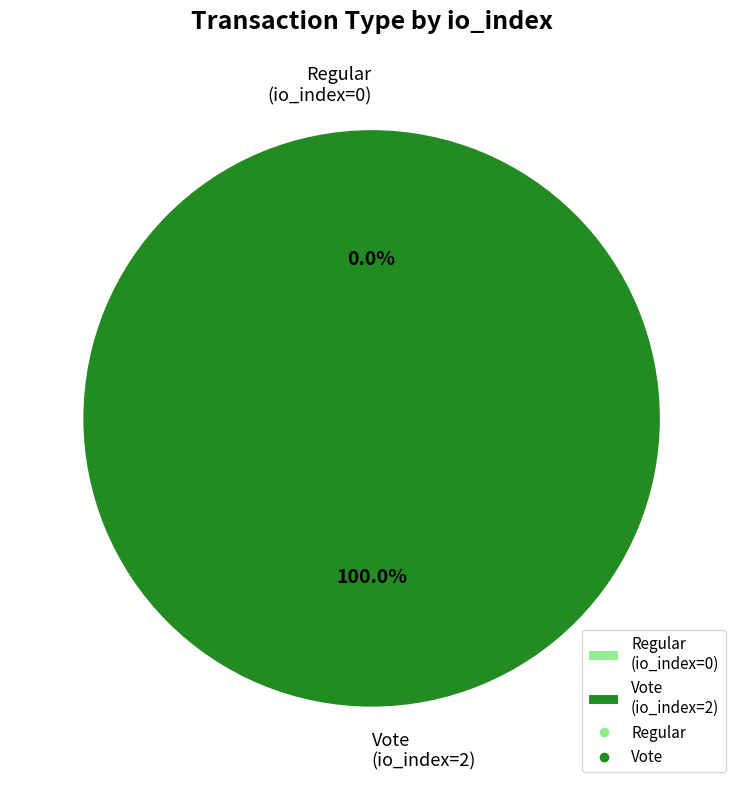

To the nearest percent, what portion does Vote (io_index=2) represent?

100%